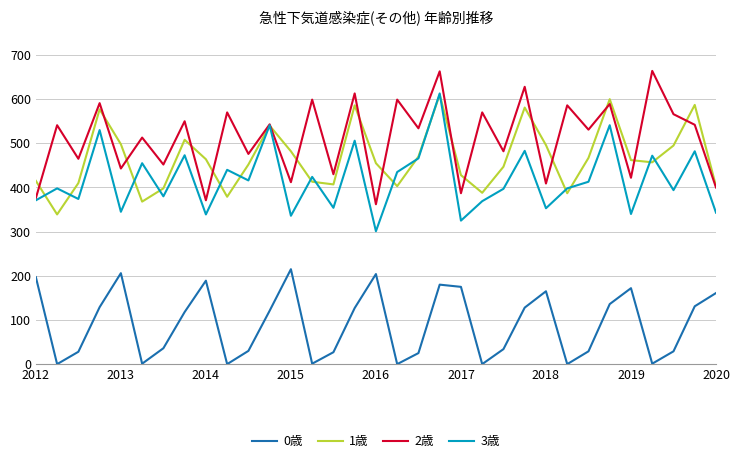

Which series has the largest total across all categories?

2歳